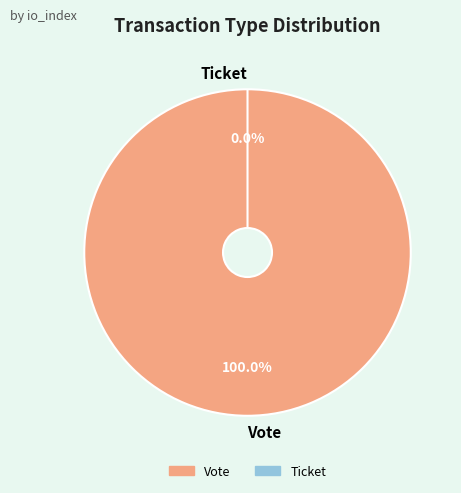

To the nearest percent, what is the difference between the largest and smallest slice percentages?

100%